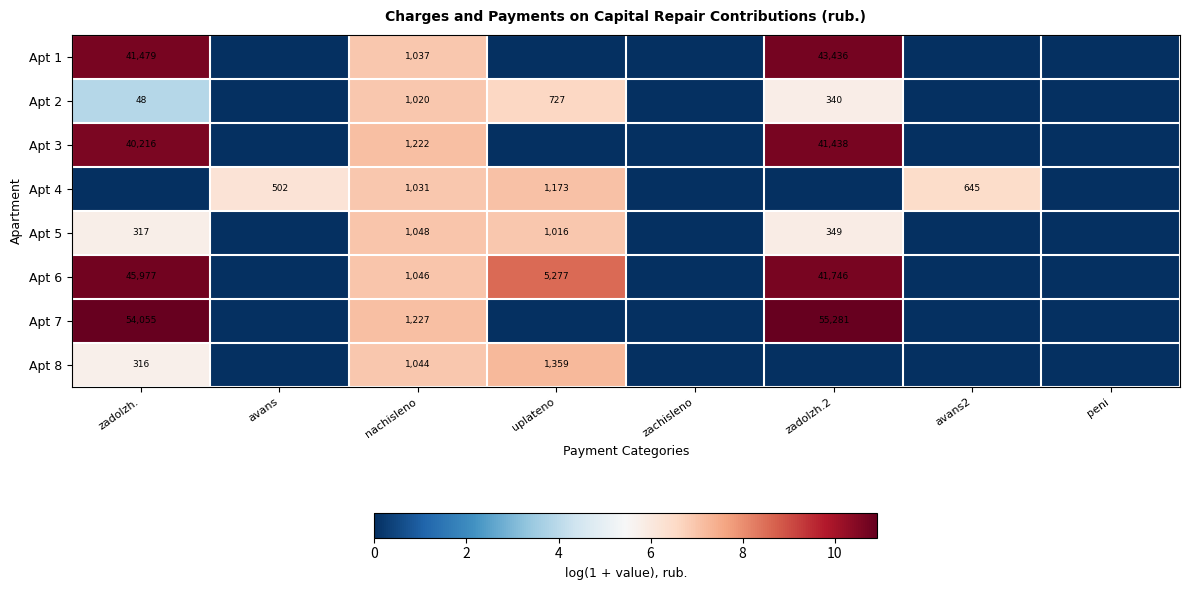

Rank the series at nachisleno from lowest to highest value.

Apt 2, Apt 4, Apt 1, Apt 8, Apt 6, Apt 5, Apt 3, Apt 7